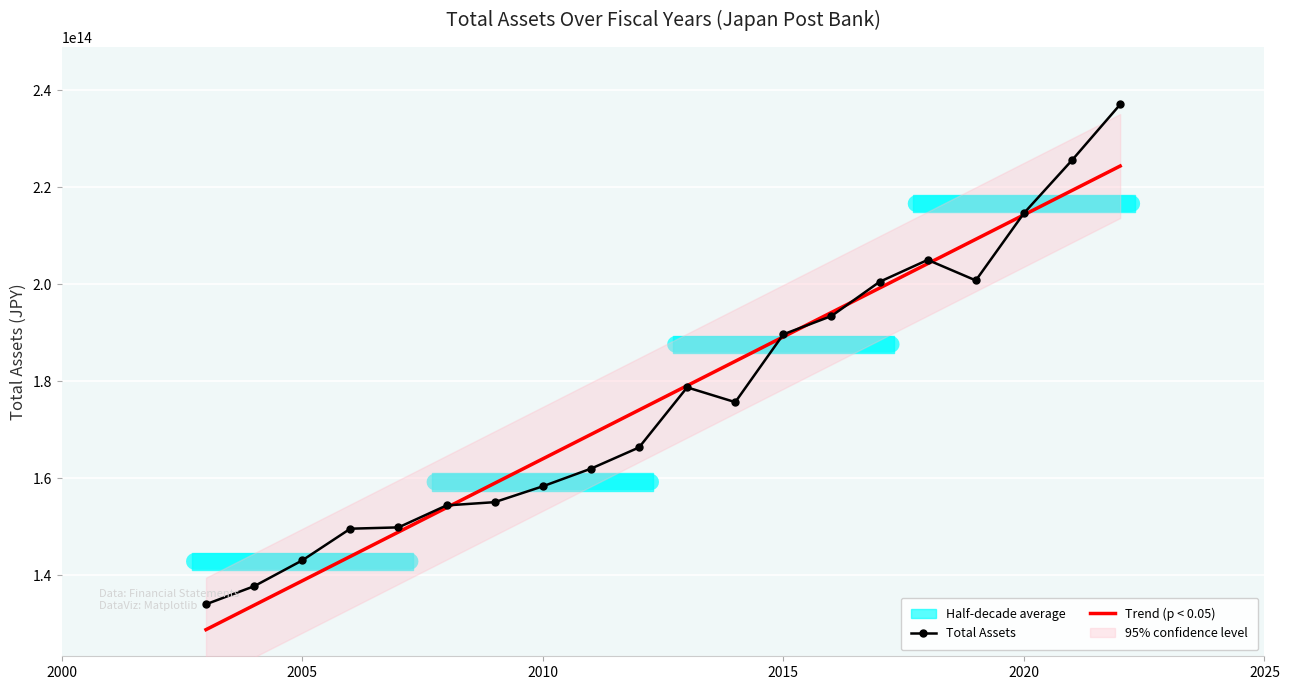

What is the greatest value displayed?

237066142000000